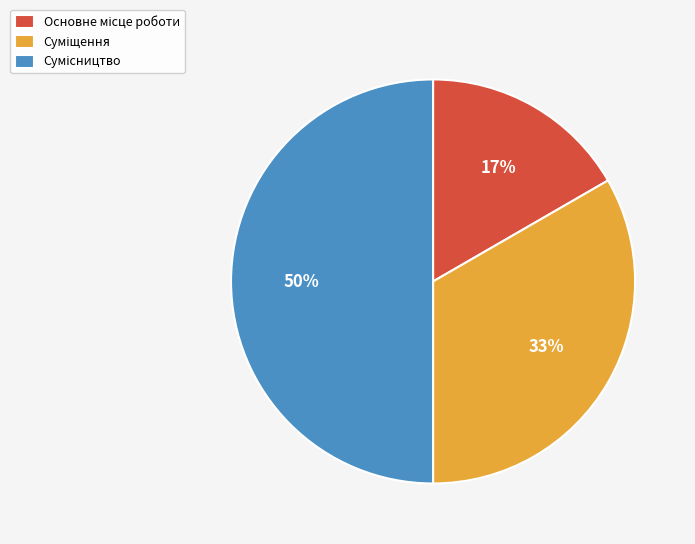

To the nearest percent, what is the difference between the largest and smallest slice percentages?

33%